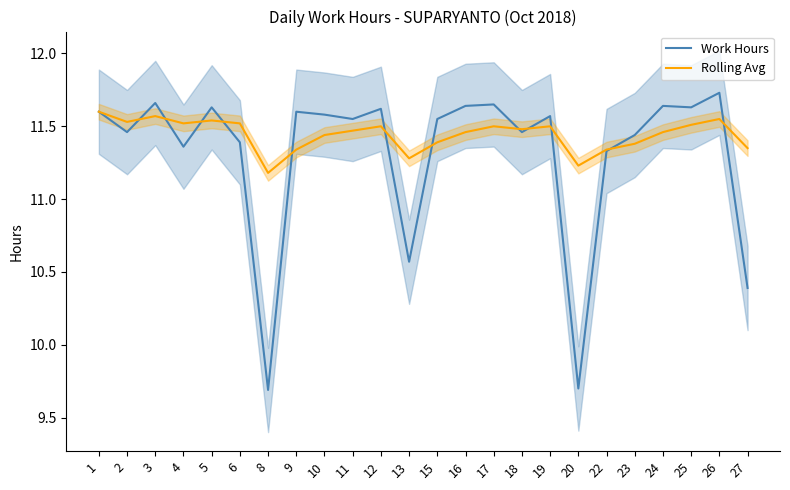

Is the value of Rolling Avg at 27 greater than the value of Work Hours at 22?

Yes